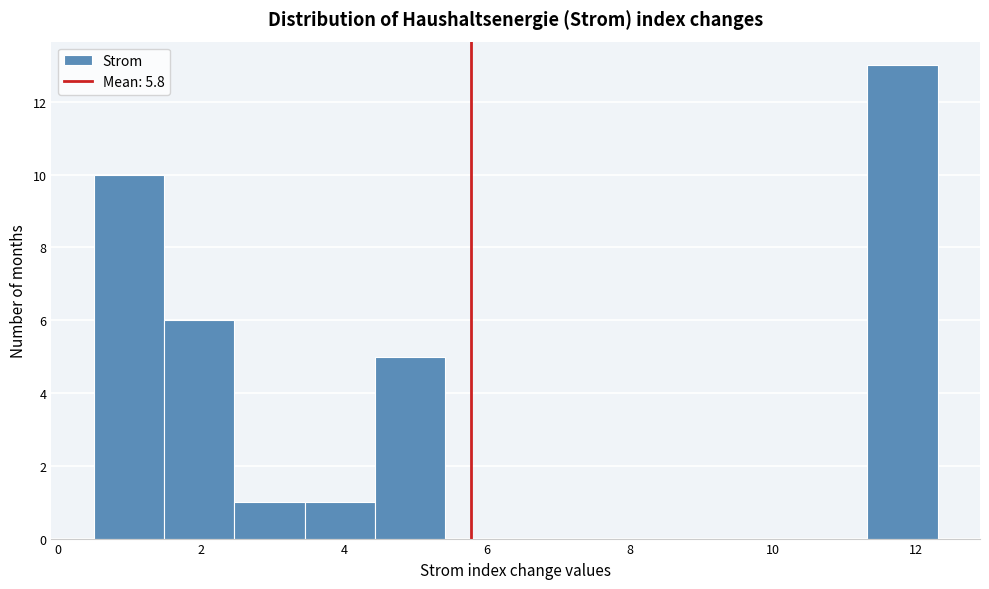

What is the height of the bar covering 2.4 to 3.4 on the x-axis? Neither the bar edges nor the heights are printed on the chart, so give them approximately, as read against the axes.

1